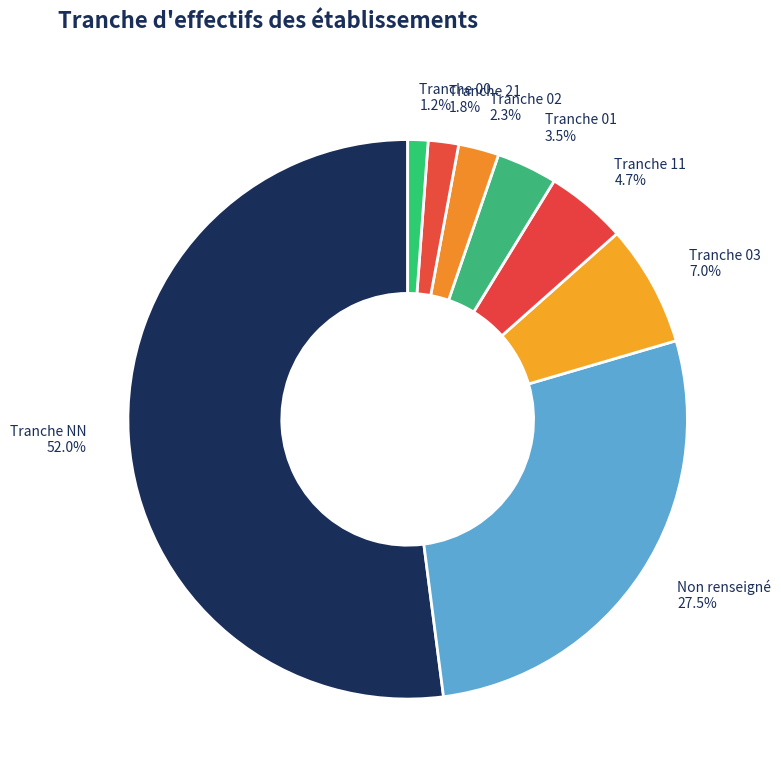

Combined, do Non renseigné and Tranche 00 account for over 50%?

No